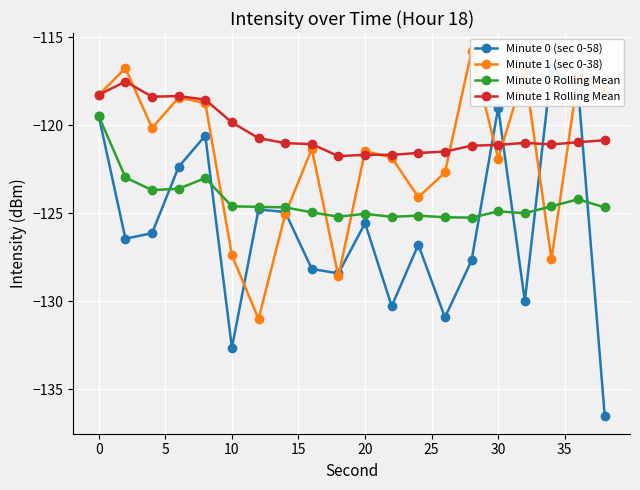

True or false: Minute 0 Rolling Mean has a value of -220.3 at 20.

False